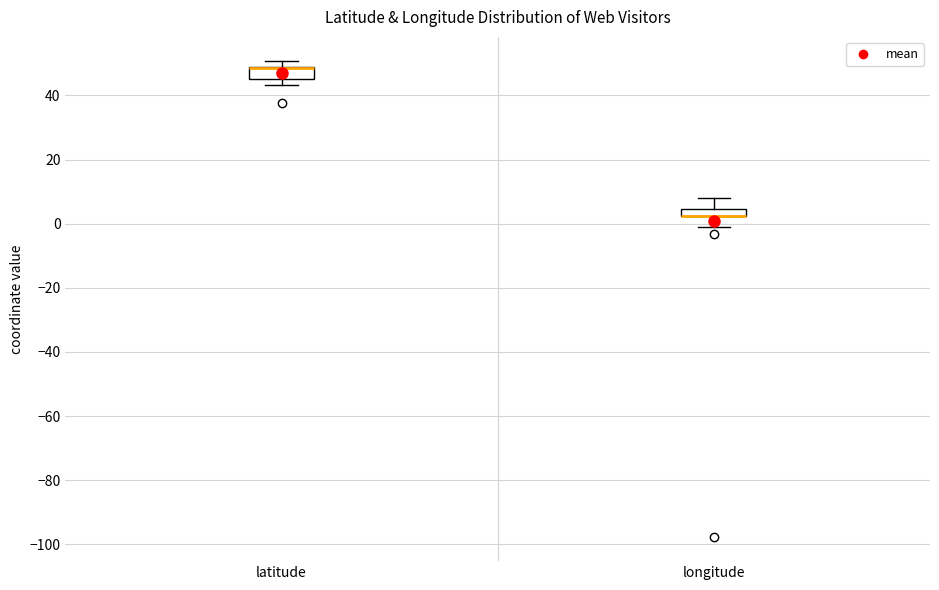

Where is the upper edge of the box for latitude on the y-axis? The values are not printed on the chart, so give them approximately, as read against the axis.

48